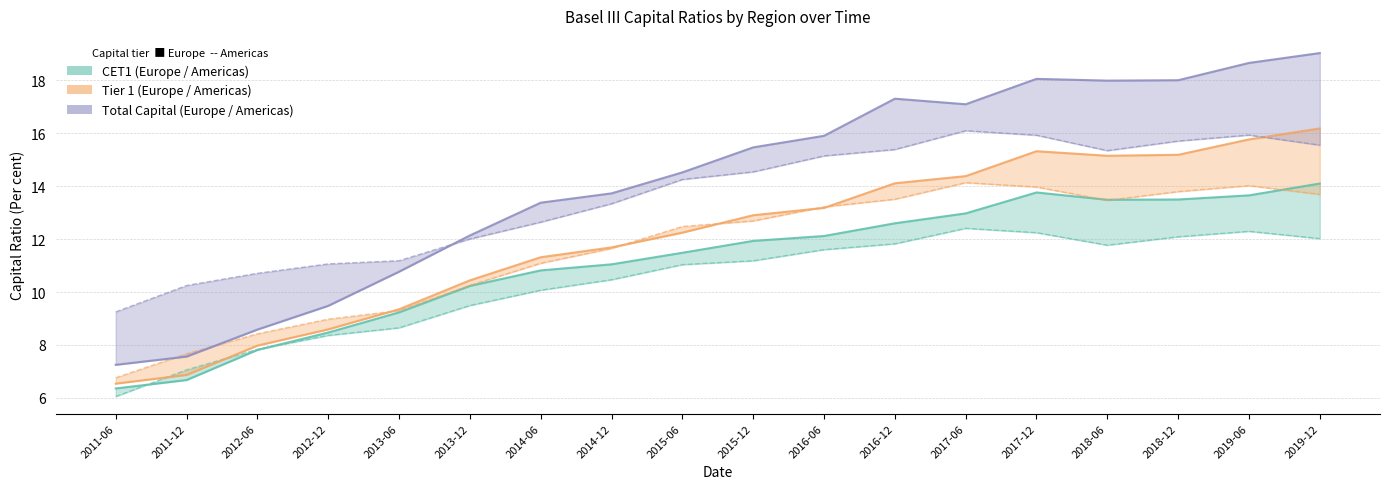

Which series has the largest range (max minus min)?

Total Europe